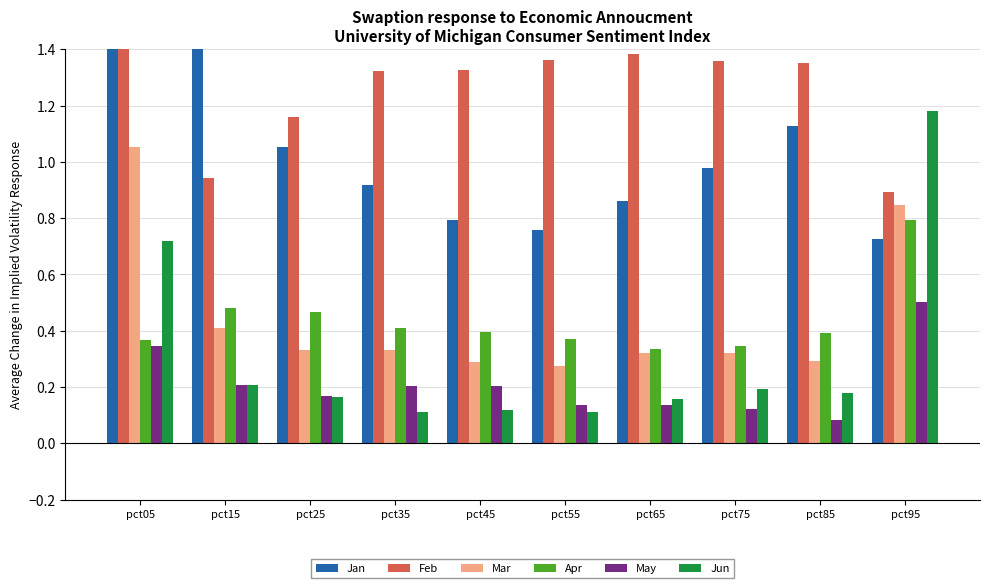

What are all the series names shown in the legend?

Jan, Feb, Mar, Apr, May, Jun